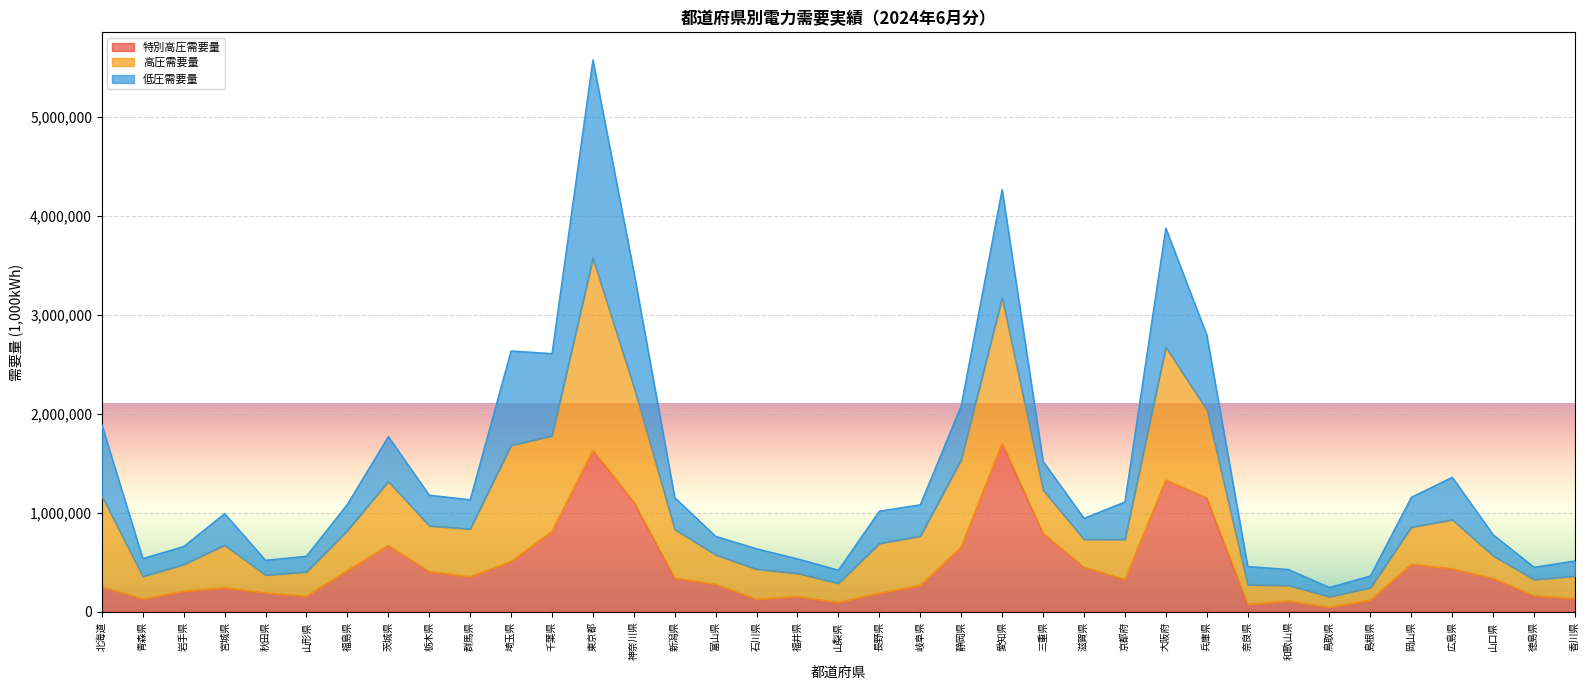

What is the value of the 特別高圧需要量 point at the 10th from the left?

353428